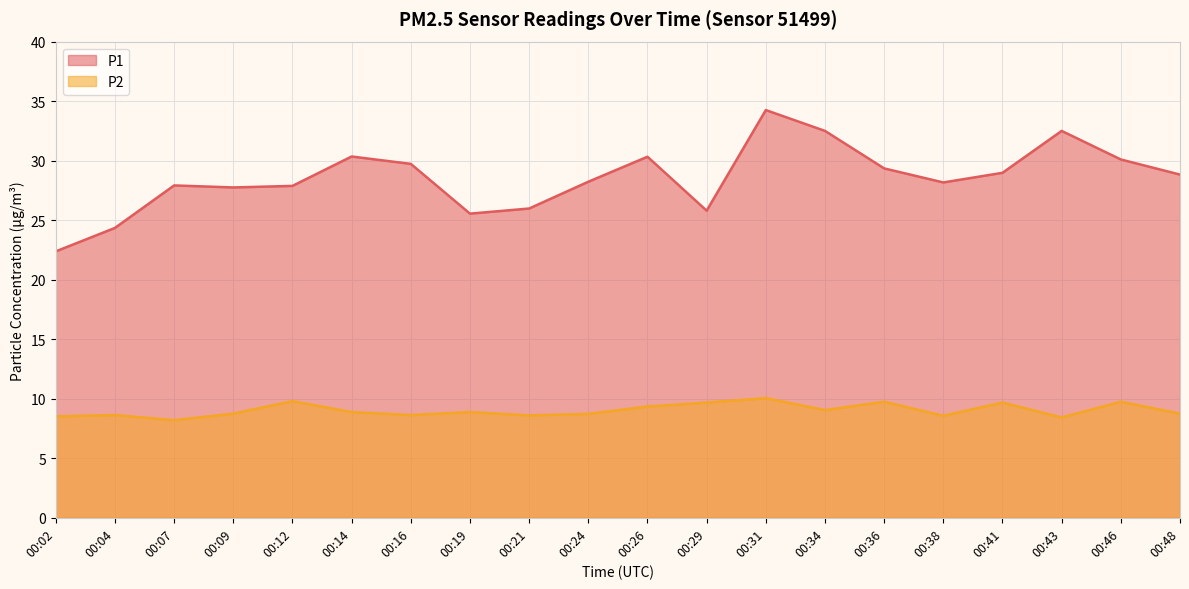

Where is the first local minimum for P2?

00:07